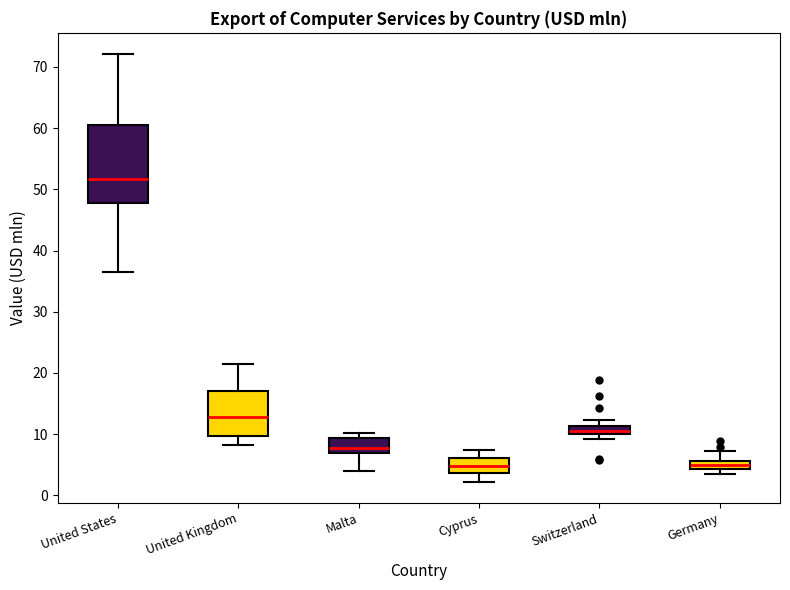

Comparing the boxes themselves (not the whiskers), which one is the tallest?

United States